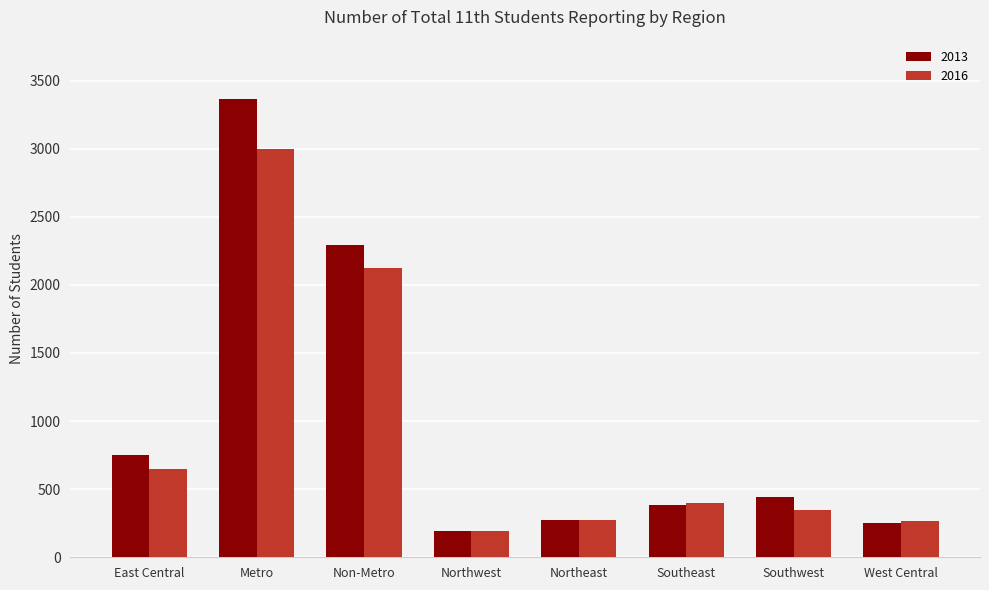

What is the difference between the maximum and minimum values in the 2016 series?

2805